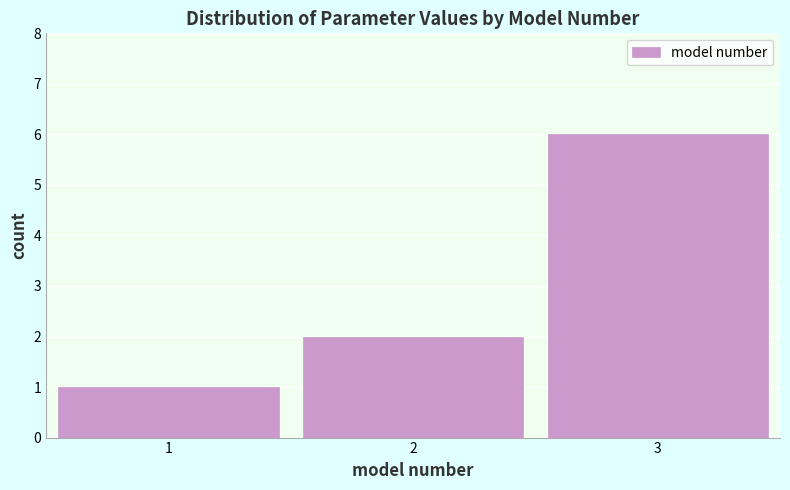

Reading left to right, list all the values displayed in this chart.

1=1	2=2	3=6